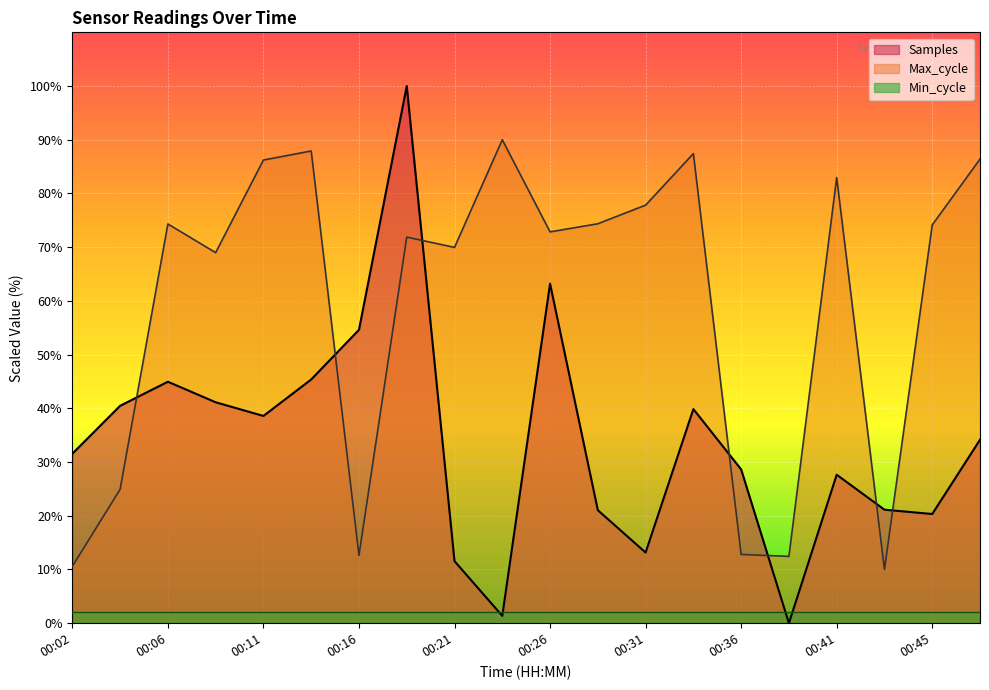

List the series in order of their overall mean, lowest first.

Min_cycle, Samples, Max_cycle